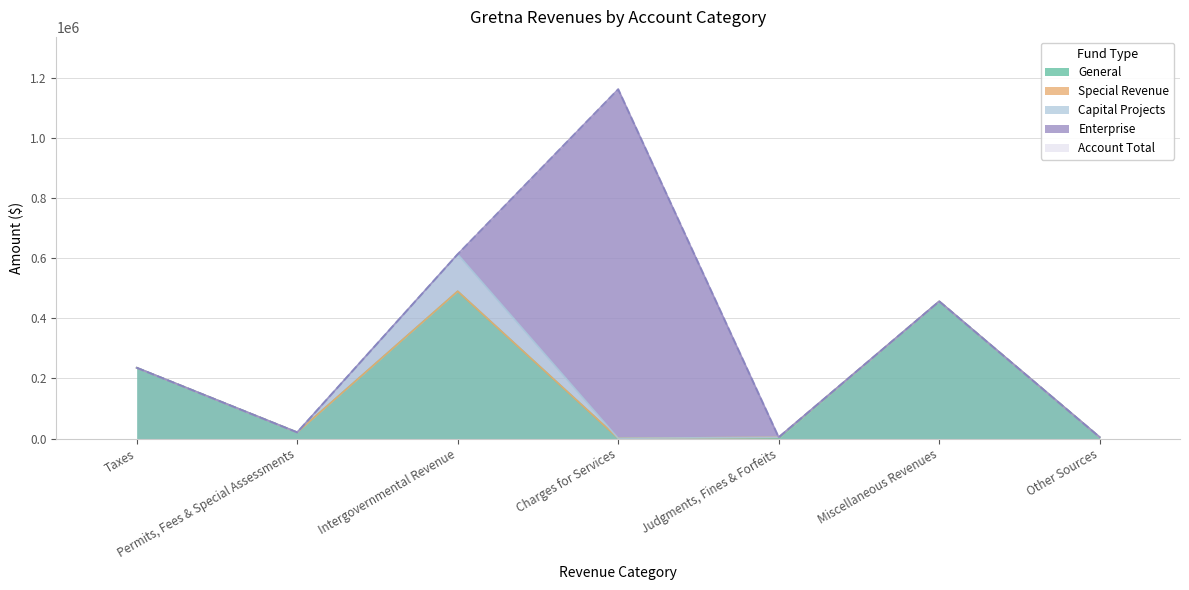

At how many categories does at least one series exceed 340299?

3